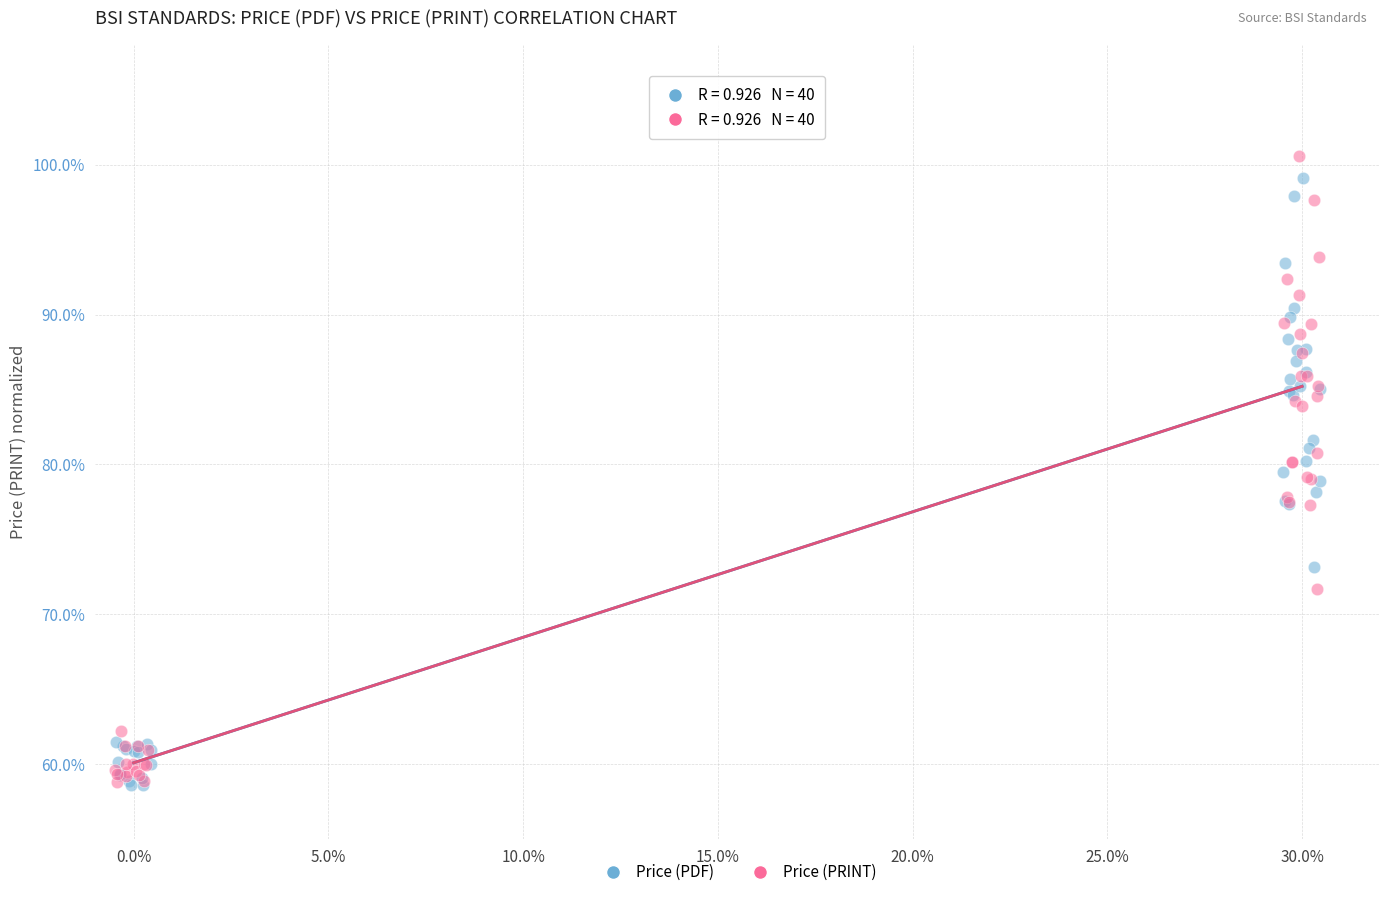

What are all the series names shown in the legend?

Price (PDF), Price (PRINT)